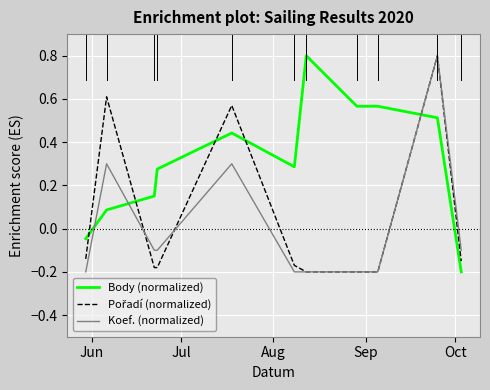

Which series has the largest total across all categories?

Body (normalized)